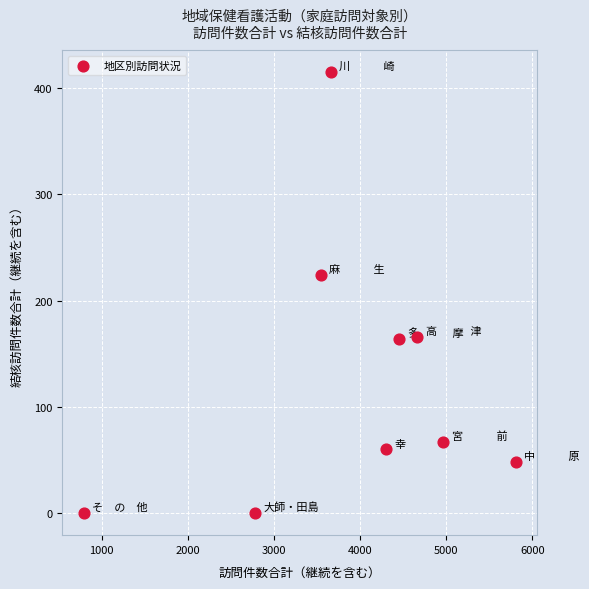

What Y value in the scatter plot is closest to 207?

224